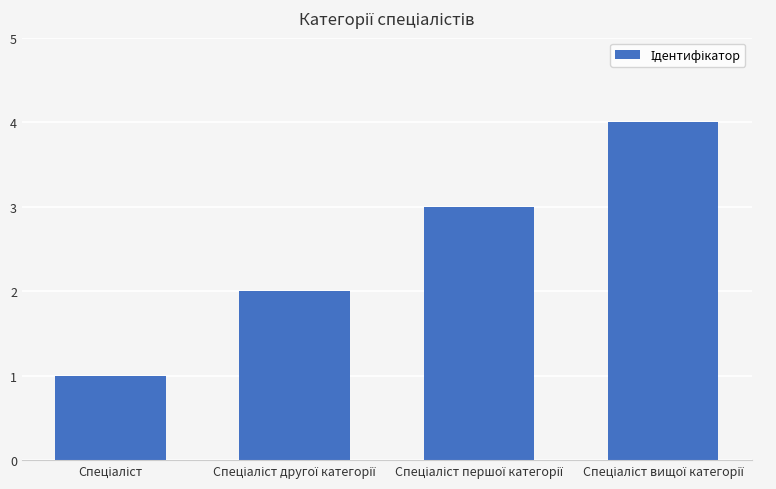

What is the greatest value displayed?

4